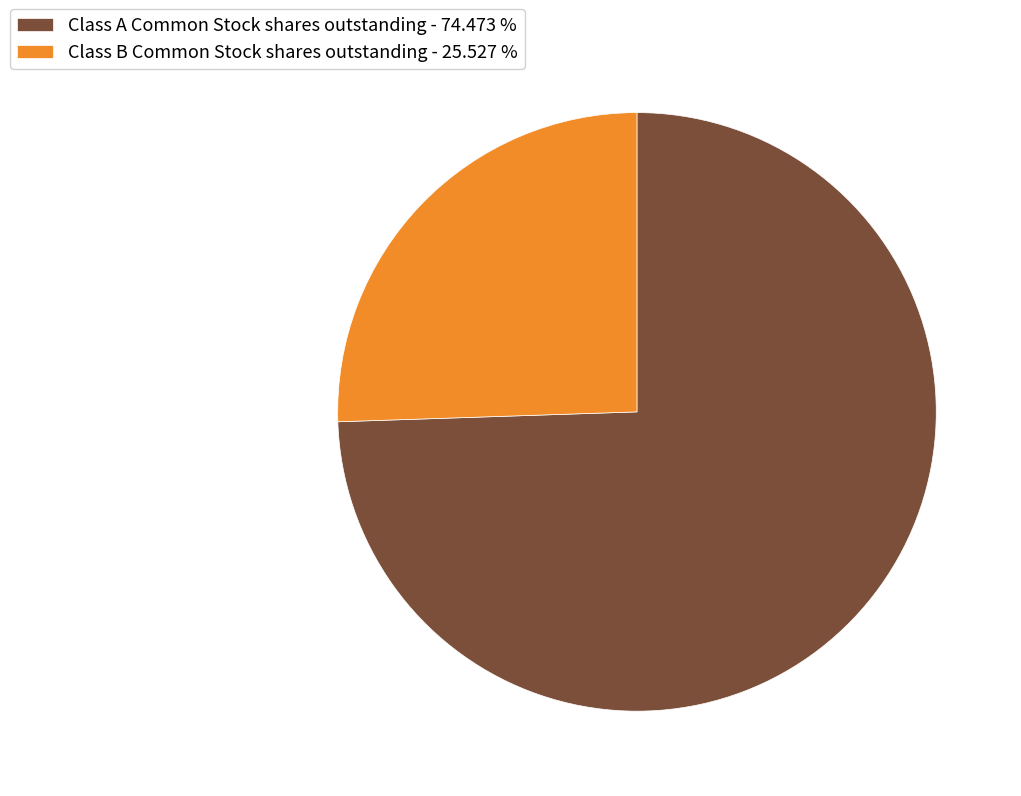

Is the sum of Class B Common Stock shares outstanding - 25.527 % and Class A Common Stock shares outstanding - 74.473 % greater than half?

Yes